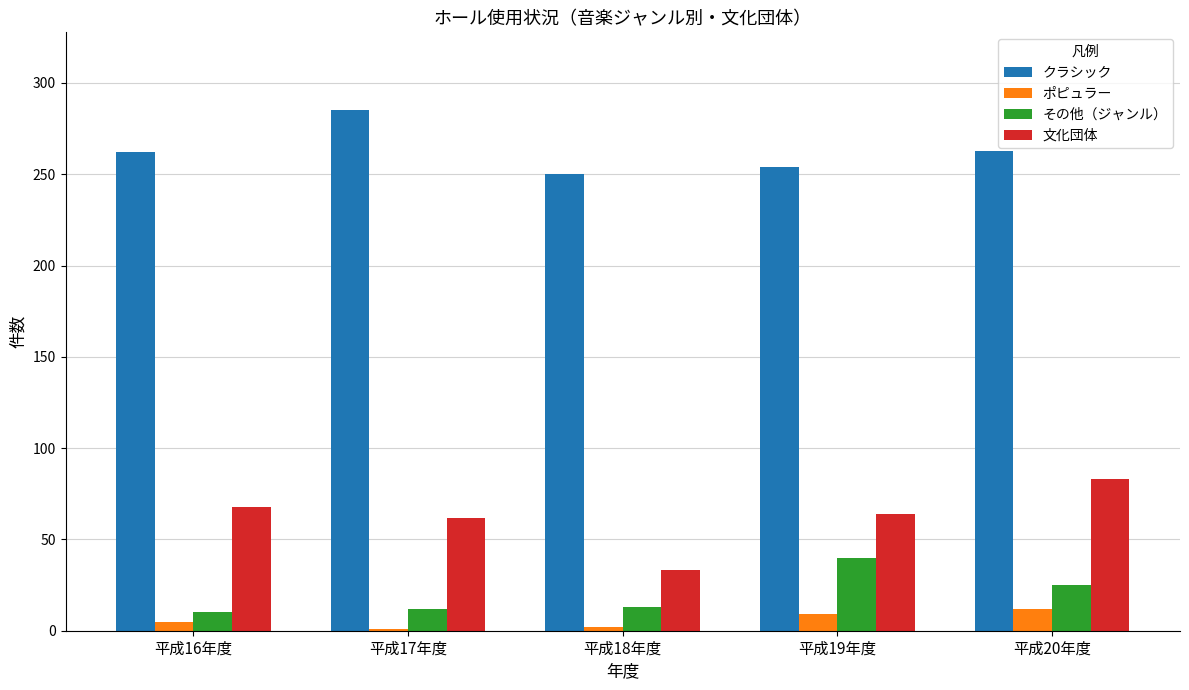

What is the difference between the highest and lowest values at 平成18年度?

248